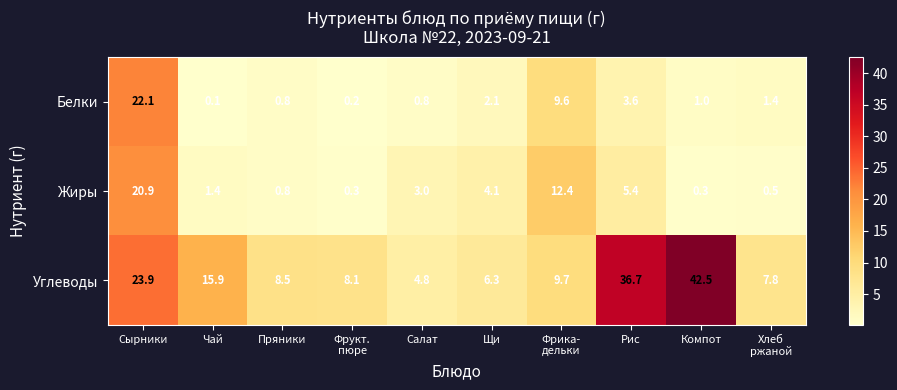

Reading left to right, list all the values displayed in this chart.

Белки: 22.1	0.1	0.8	0.2	0.8	2.1	9.6	3.6	1.0	1.4
Жиры: 20.9	1.4	0.8	0.3	3.0	4.1	12.4	5.4	0.3	0.5
Углеводы: 23.9	15.9	8.5	8.1	4.8	6.3	9.7	36.7	42.5	7.8